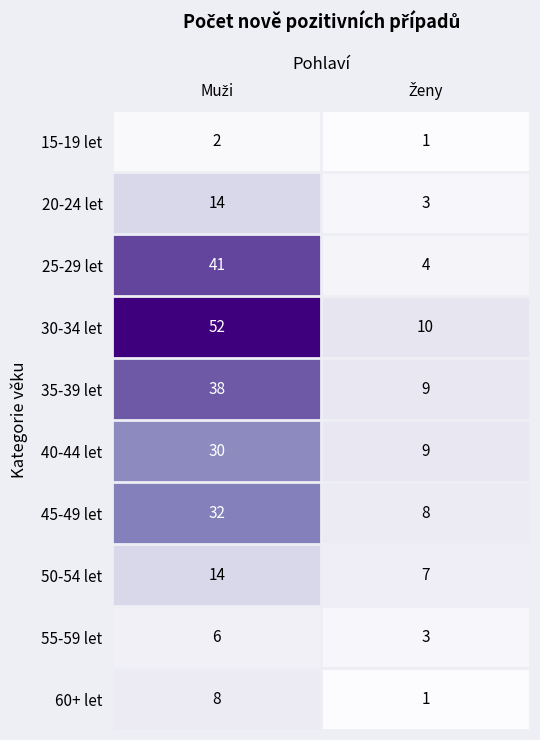

What is the sum of all 45-49 let values?

40